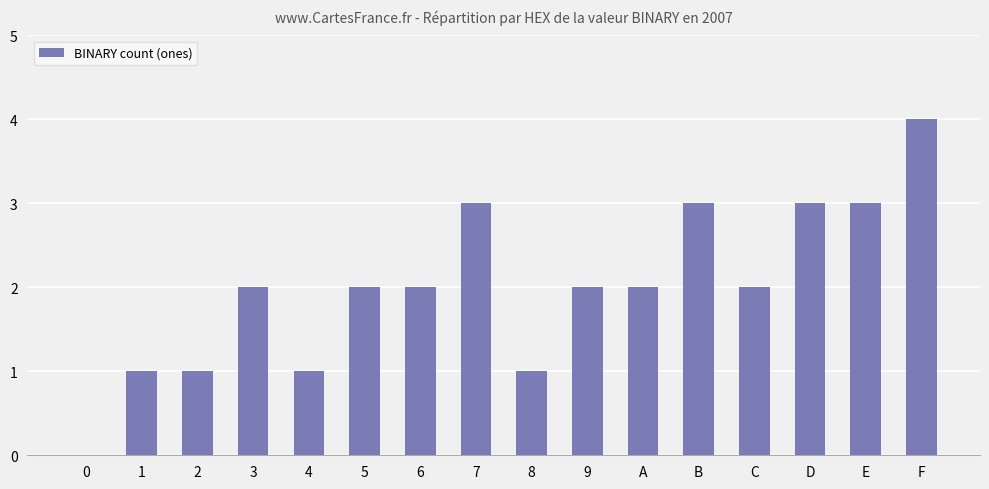

Between 5 and F, which is larger?

F